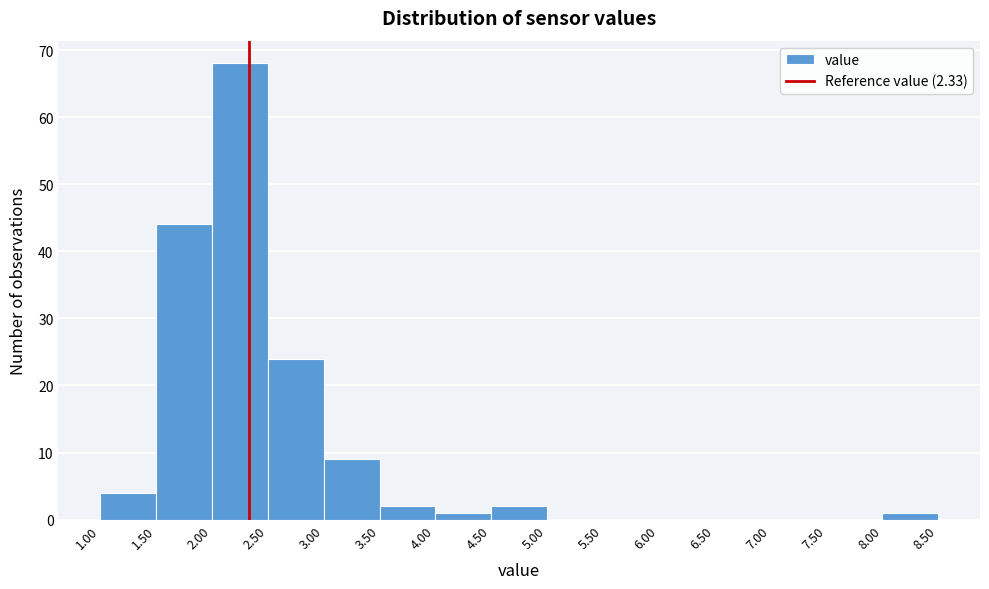

What is the height of the bar covering 8.00 to 8.50 on the x-axis? The values are not printed on the chart, so give them approximately, as read against the axis.

1